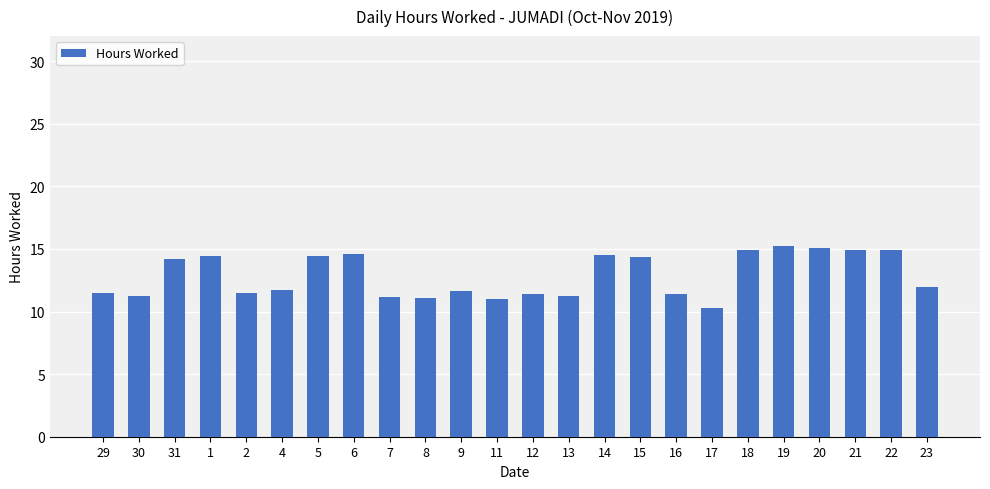

Are the bars horizontal?

No